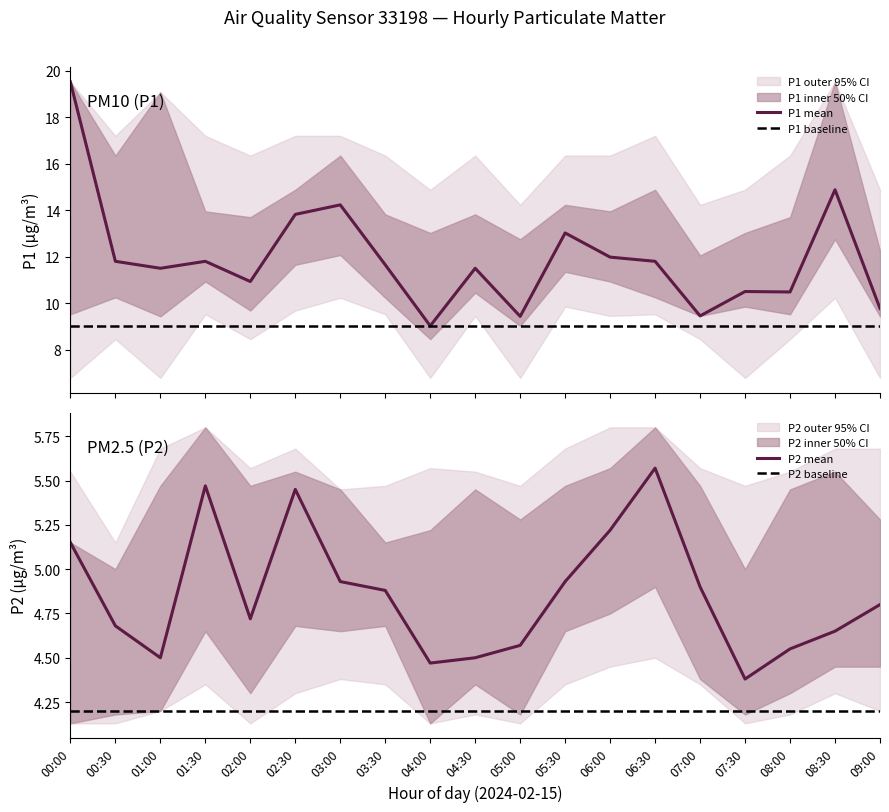

Does the chart have visible grid lines?

No